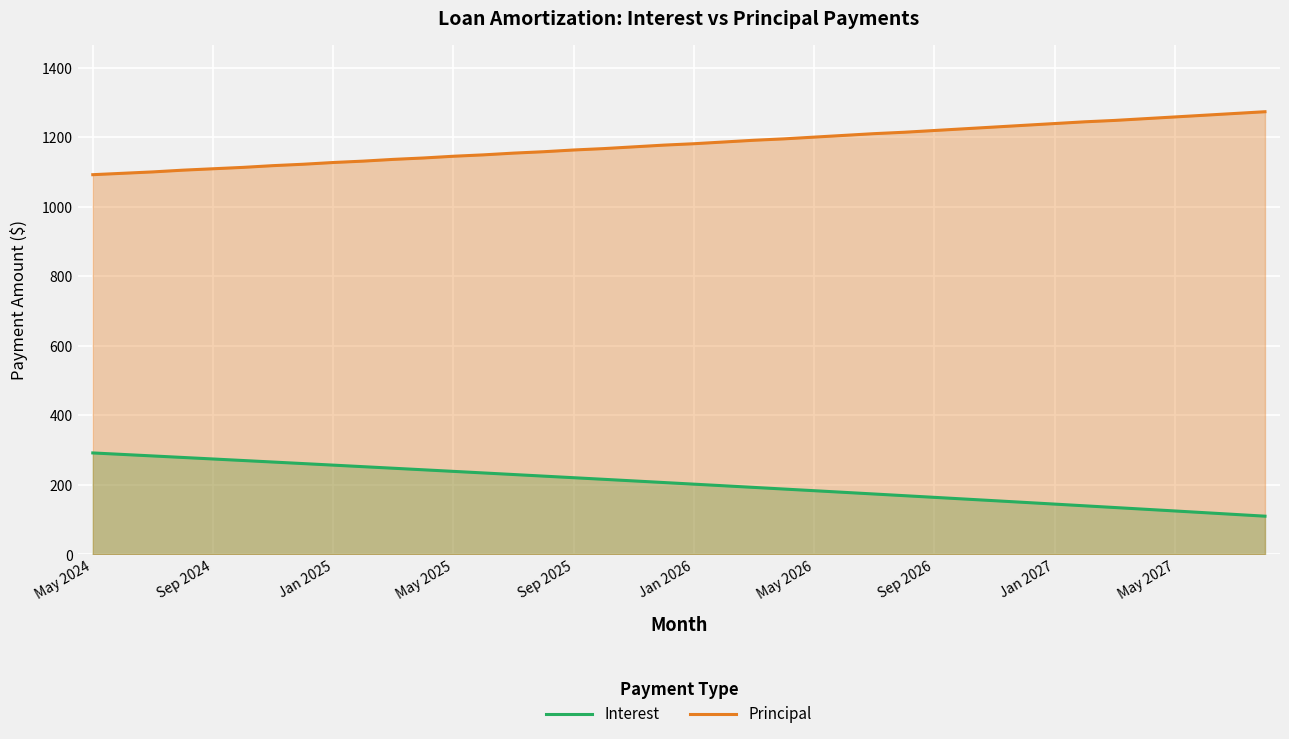

Reading right to left, extract all data points from this chart.

Interest: 110.1	115.2	120.2	125.1	130.1	135.0	140.0	144.9	149.8	154.6	159.5	164.3	169.1	173.9	178.7	183.4	188.1	192.8	197.5	202.2	206.9	211.5	216.1	220.7	225.3	229.9	234.4	239.0	243.5	248.0	252.4	256.9	261.4	265.8	270.2	274.6	278.9	283.3	287.6	292.0
Principal: 1273.0	1268.0	1263.0	1258.0	1253.0	1248.0	1244.0	1239.0	1234.0	1229.0	1224.0	1219.0	1214.0	1210.0	1205.0	1200.0	1195.0	1191.0	1186.0	1181.0	1177.0	1172.0	1167.0	1163.0	1158.0	1154.0	1149.0	1145.0	1140.0	1136.0	1131.0	1127.0	1122.0	1118.0	1113.0	1109.0	1105.0	1100.0	1096.0	1092.0